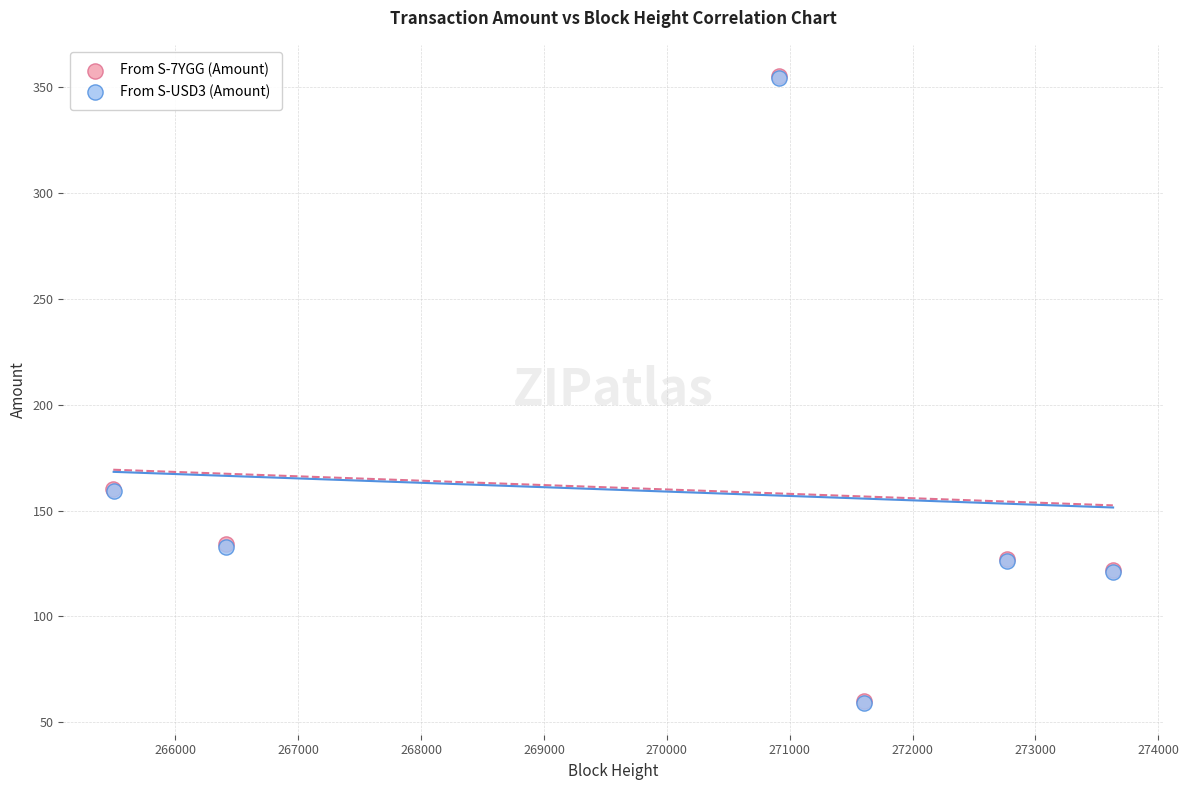

What are all the series names shown in the legend?

From S-7YGG (Amount), From S-USD3 (Amount)